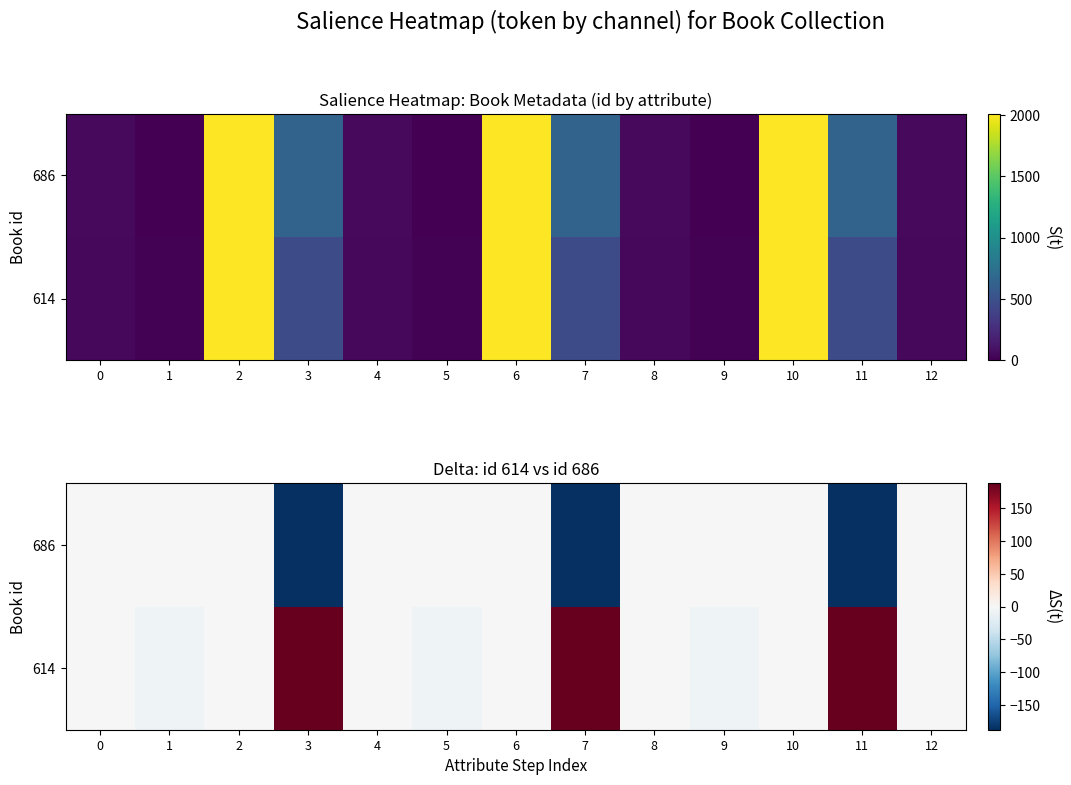

Which label corresponds to the smallest value in the chart?

3